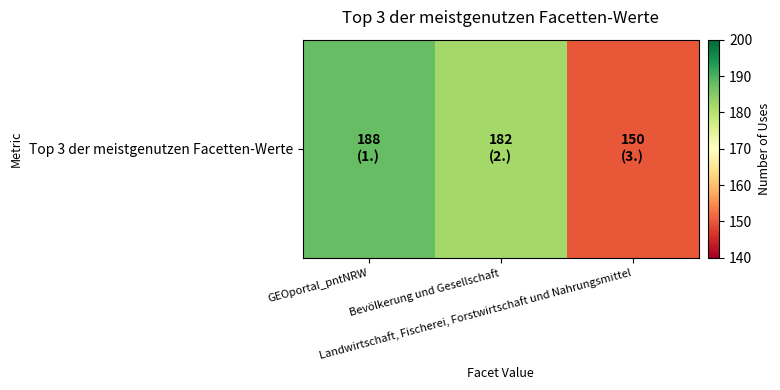

At which label is the value closest to 169?

Bevölkerung und Gesellschaft